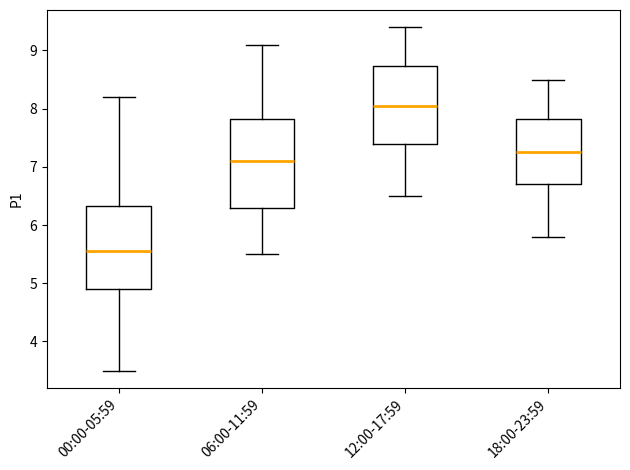

Which box's median line is the highest?

12:00-17:59